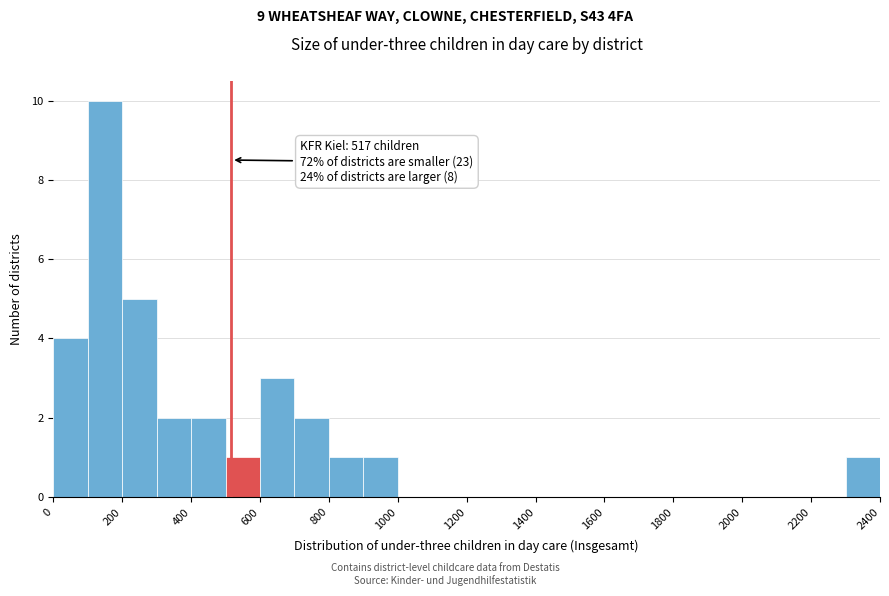

Over which range of the x-axis is the bar tallest?

100 to 200